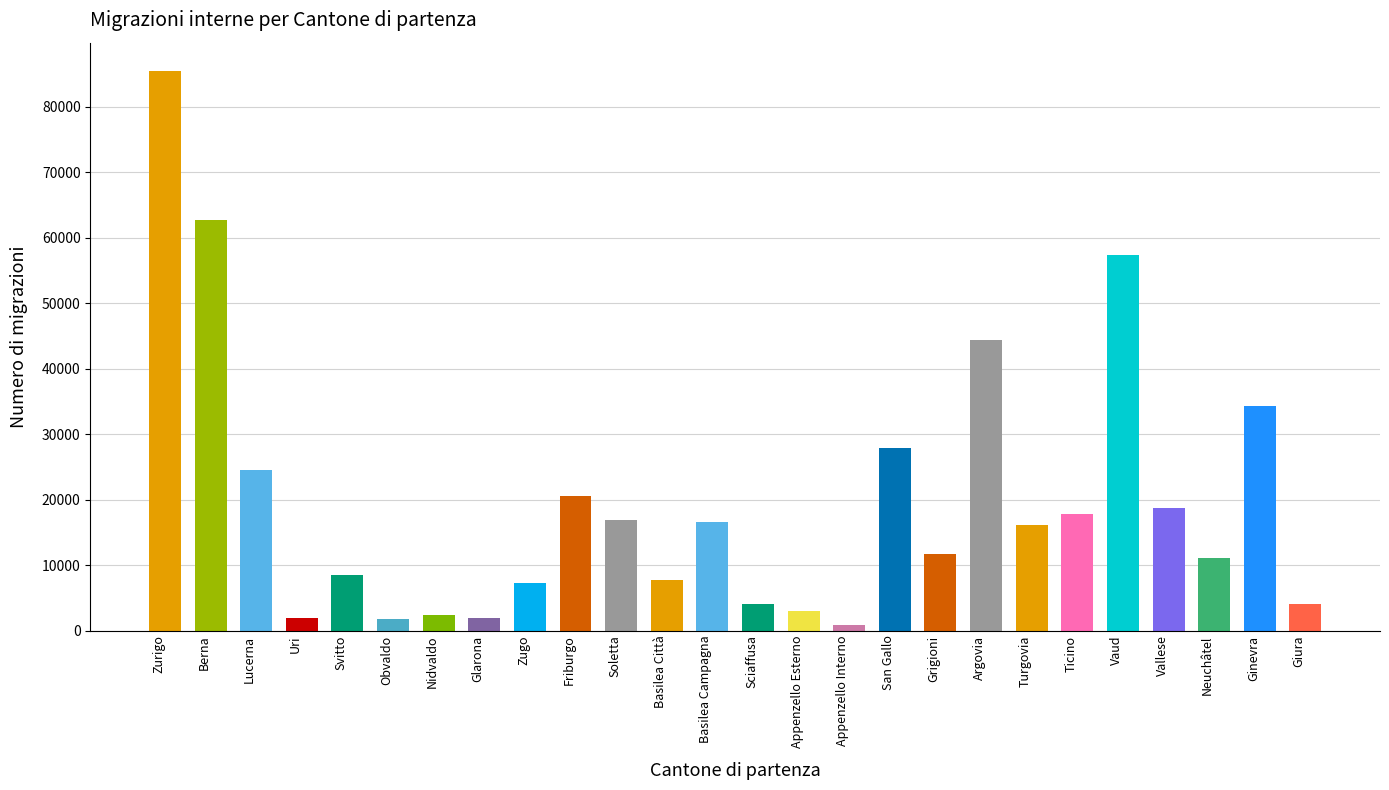

What is the ratio of the value at Vaud to the value at Svitto?

6.7